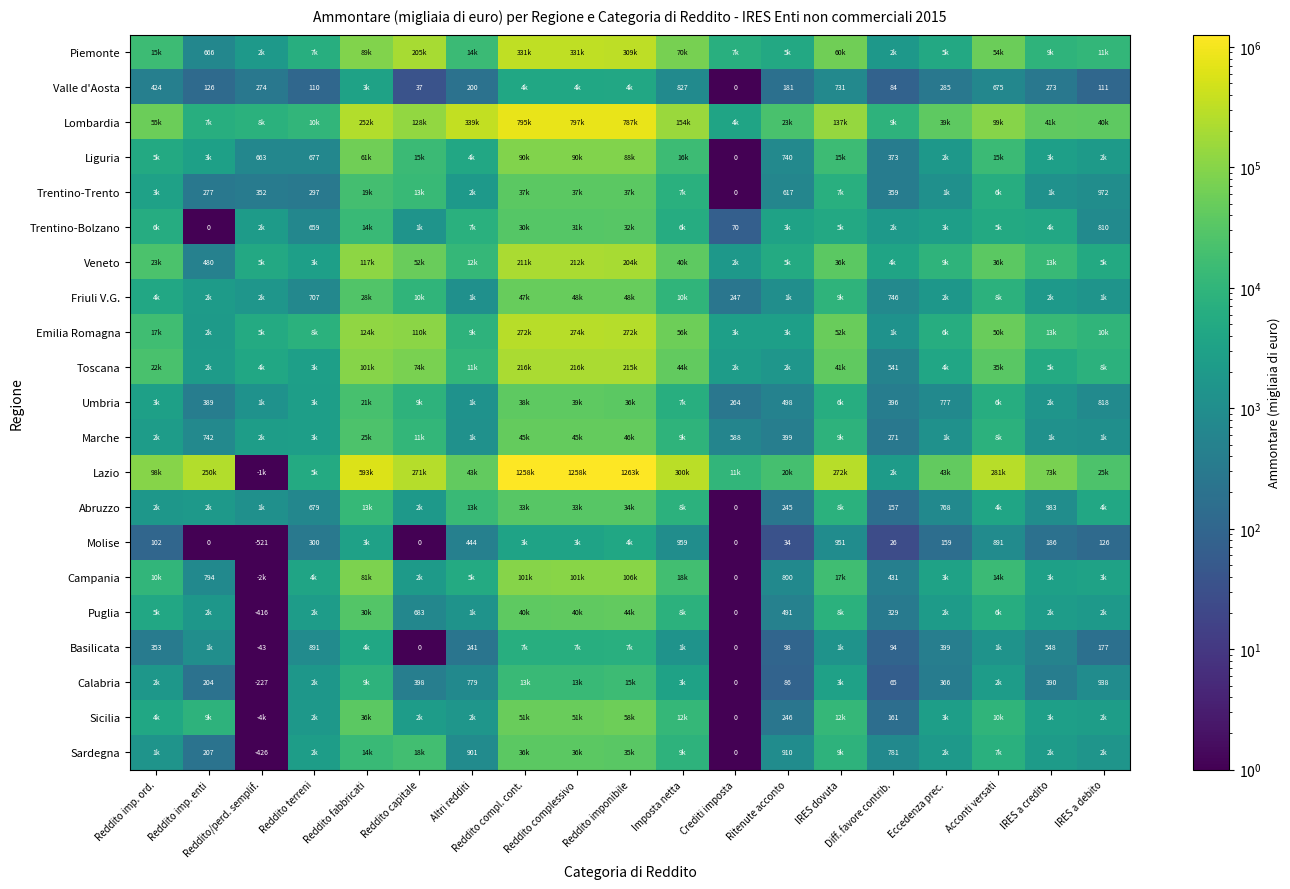

What is the sum of all Molise values?

18548